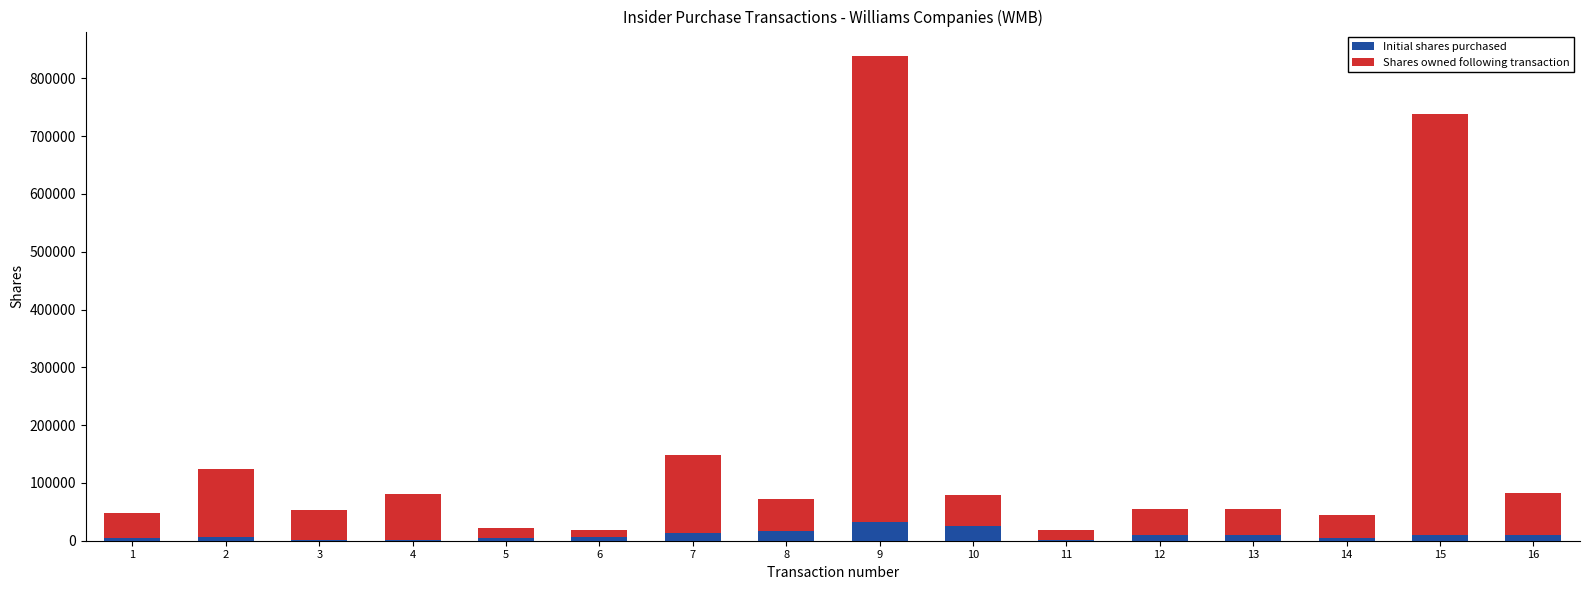

At which category is the sum across all series the highest?

9